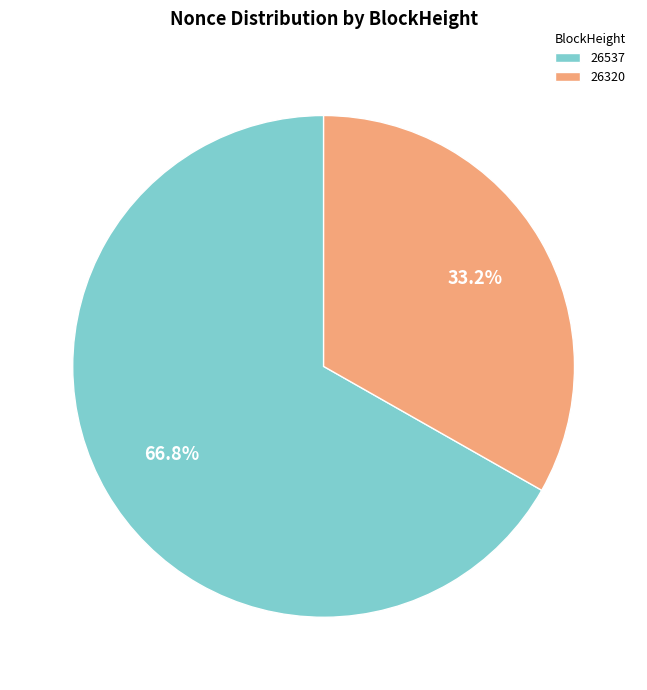

To the nearest percent, what portion does 26320 represent?

33%